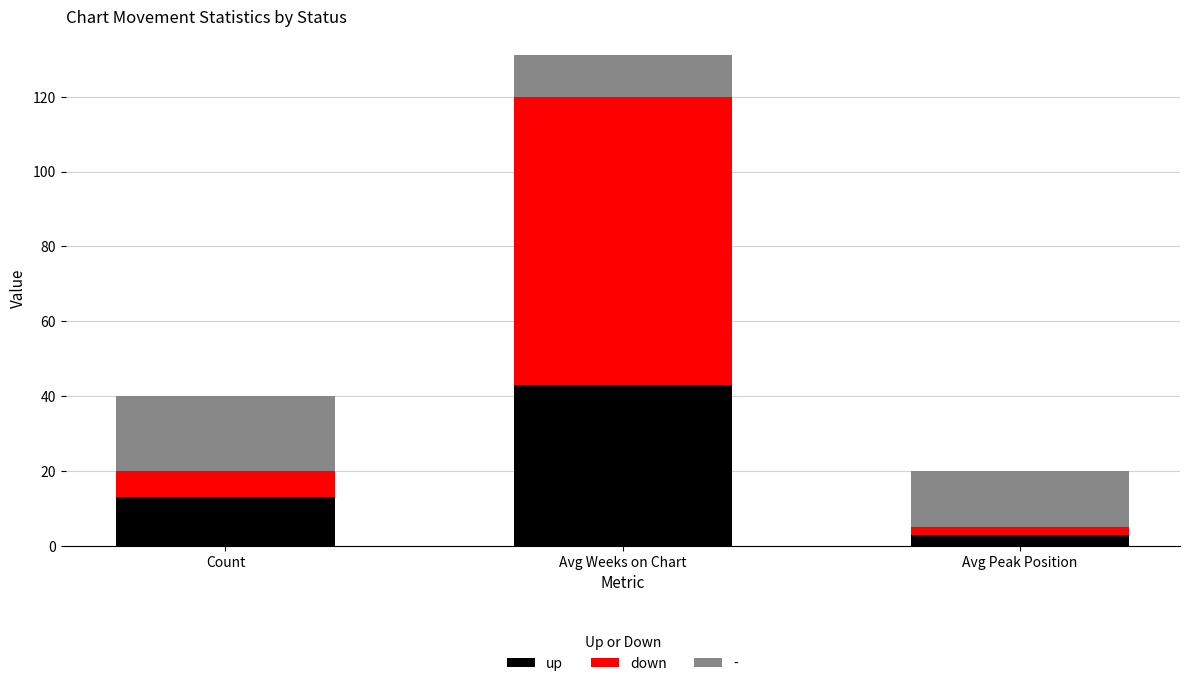

Reading right to left, what are the values for up?

Avg Peak Position=3	Avg Weeks on Chart=43	Count=13